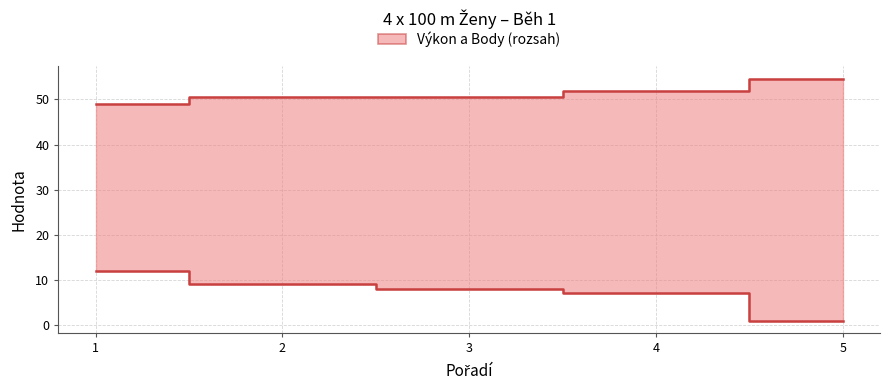

What is the value of the Výkon point at the 4th from the left?

52.0